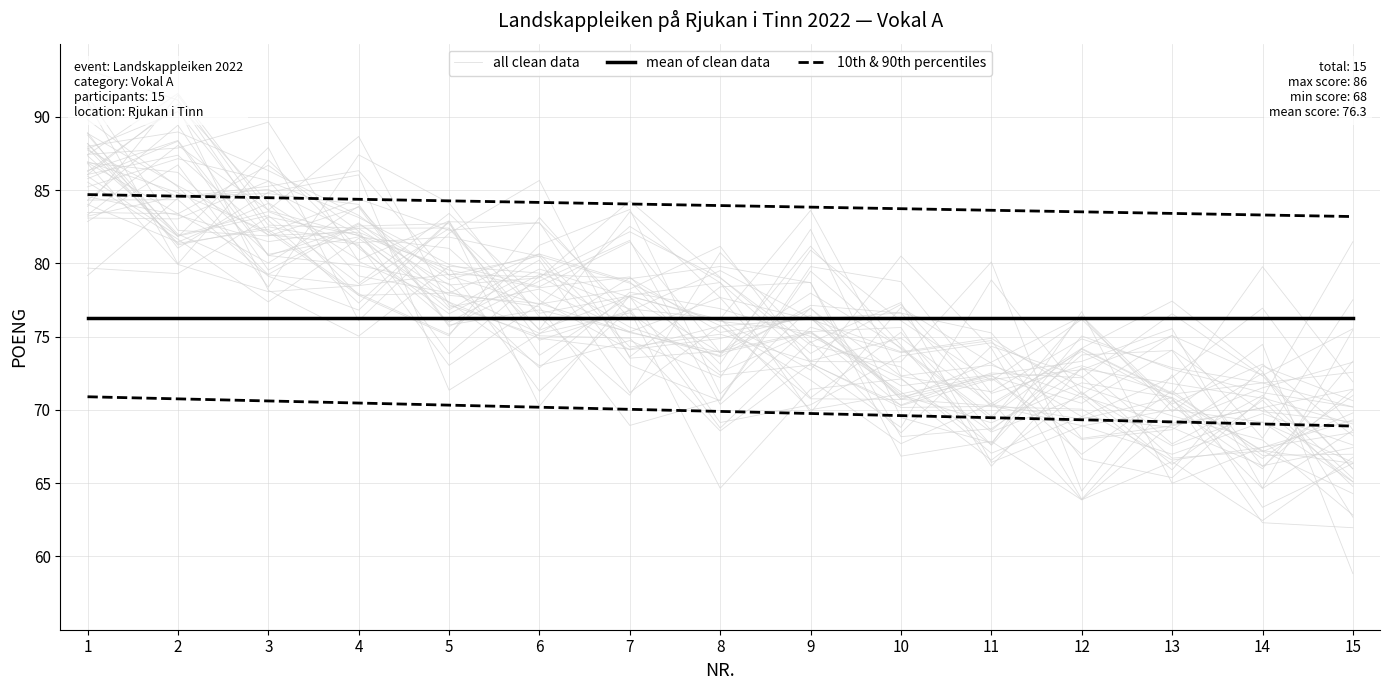

True or false: mean of clean data and 10th & 90th percentiles cross at least once.

False